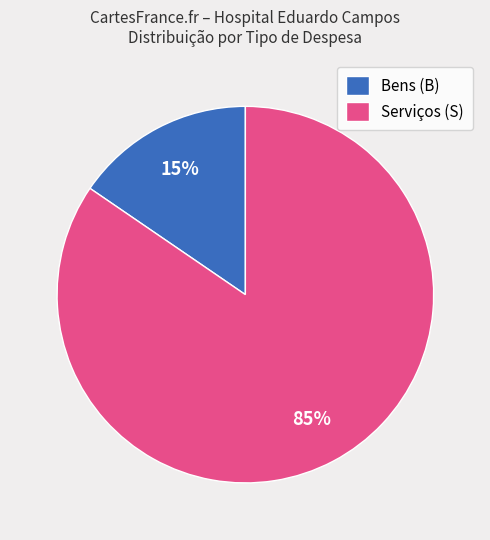

To the nearest percent, what percentage of the pie is Serviços (S)?

85%